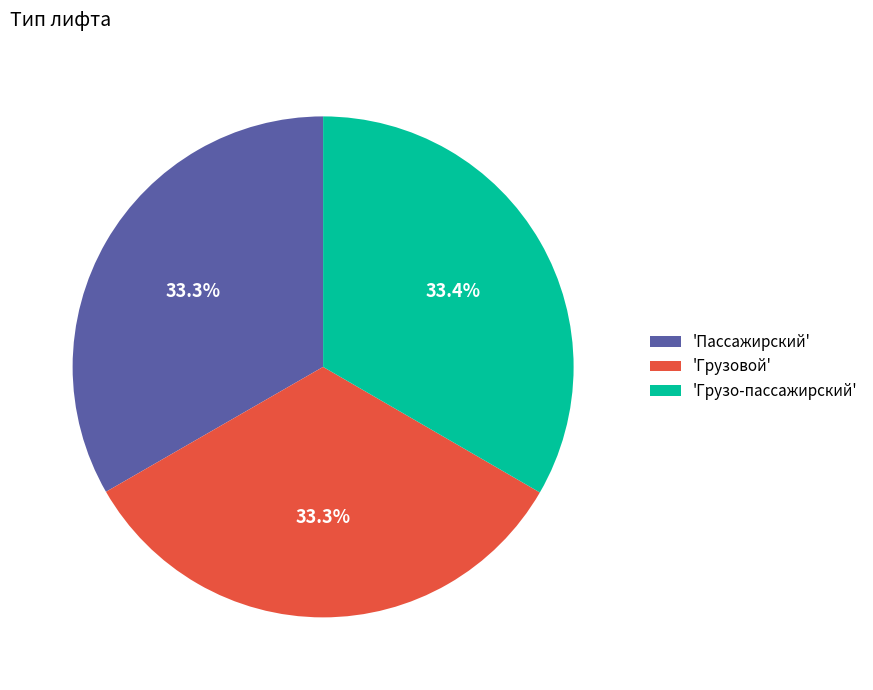

Approximately how many times larger is the value at 'Грузо-пассажирский' compared to 'Пассажирский'?

1.0